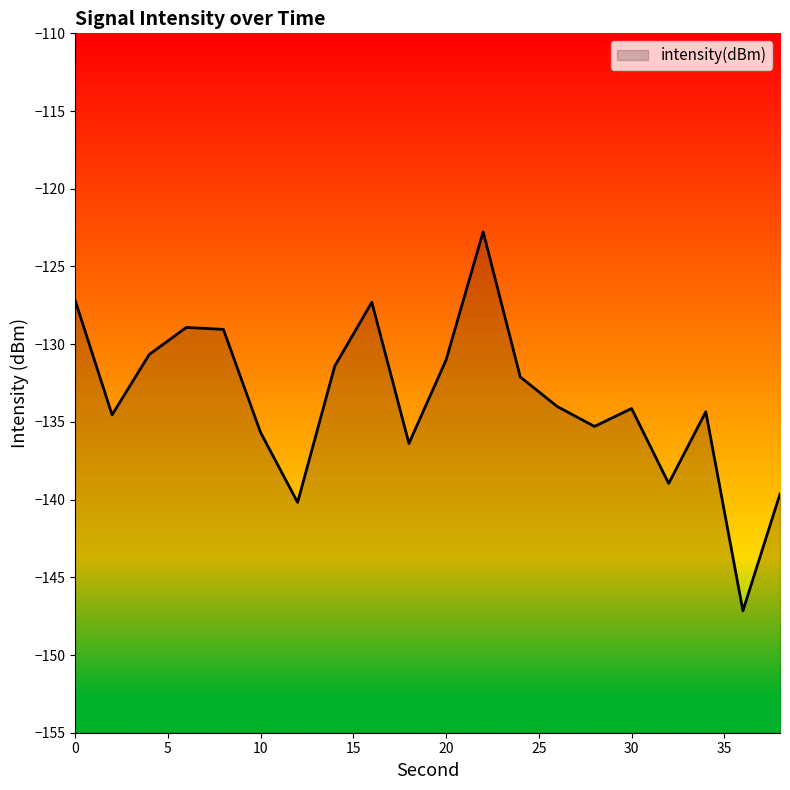

What is the difference between the maximum and minimum values?

24.4